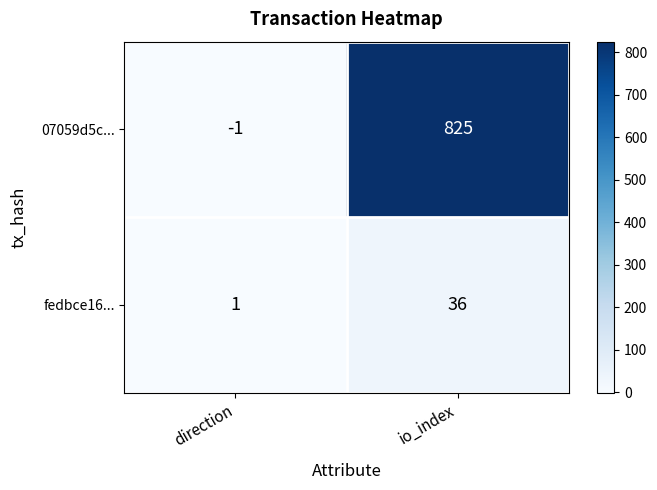

Between direction and io_index, which series saw the biggest shift?

07059d5c...